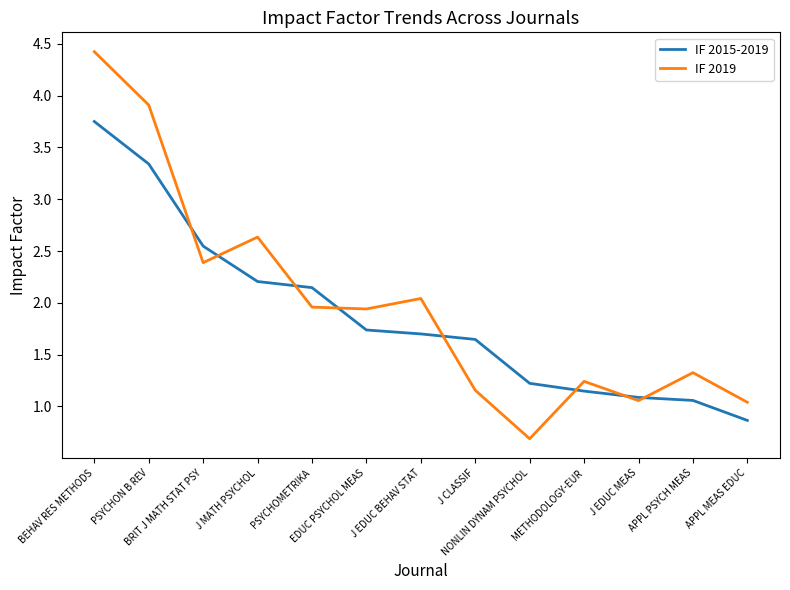

Which series has the widest spread of values?

IF 2019